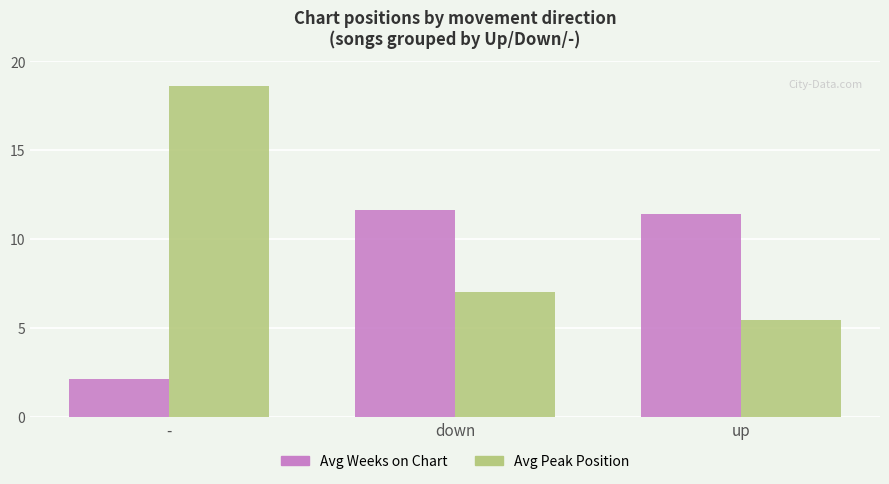

Reading left to right, transcribe all the data shown in this chart.

Avg Weeks on Chart: -=2.1	down=11.6	up=11.4
Avg Peak Position: -=18.6	down=7.0	up=5.5